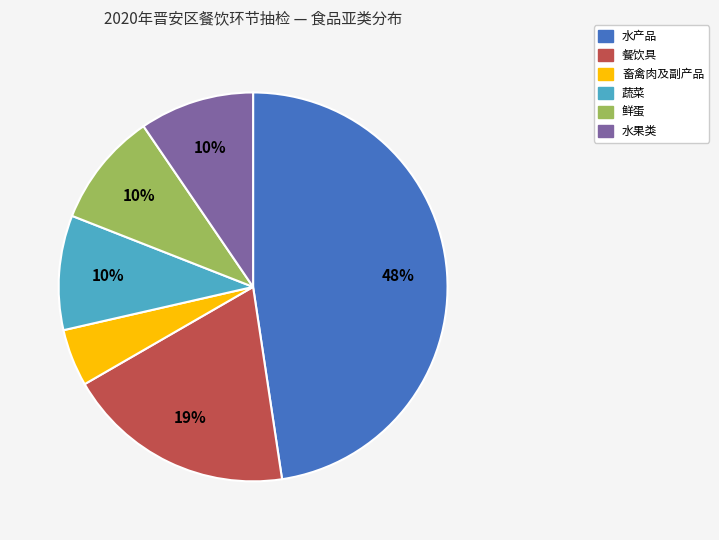

Do 畜禽肉及副产品 and 鲜蛋 together represent more than half of the pie?

No